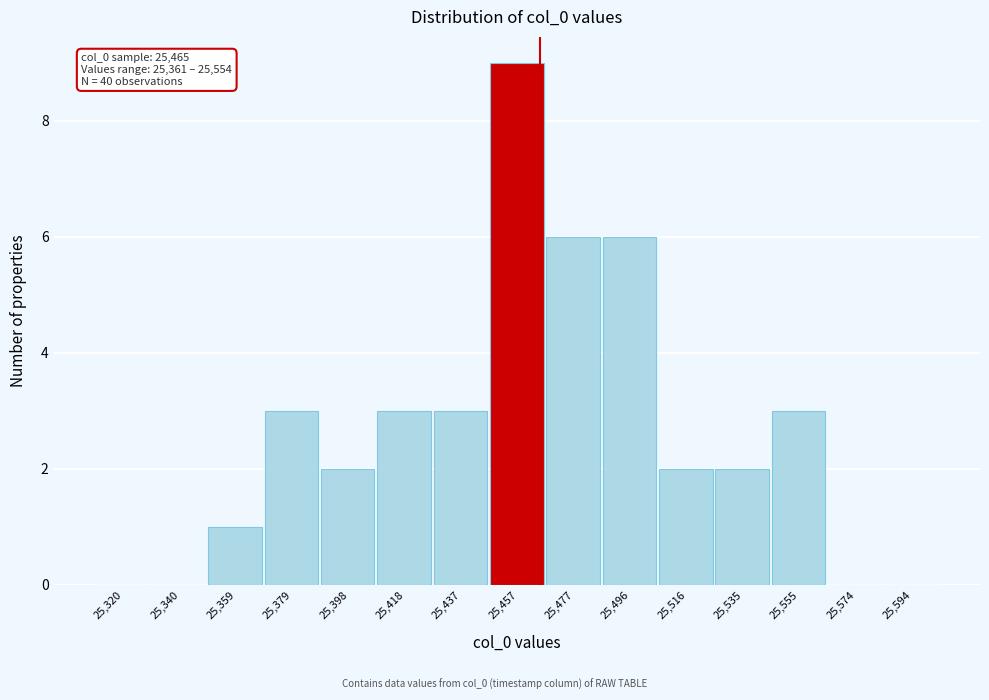

Over which range of the x-axis is the bar tallest?

25448 to 25468